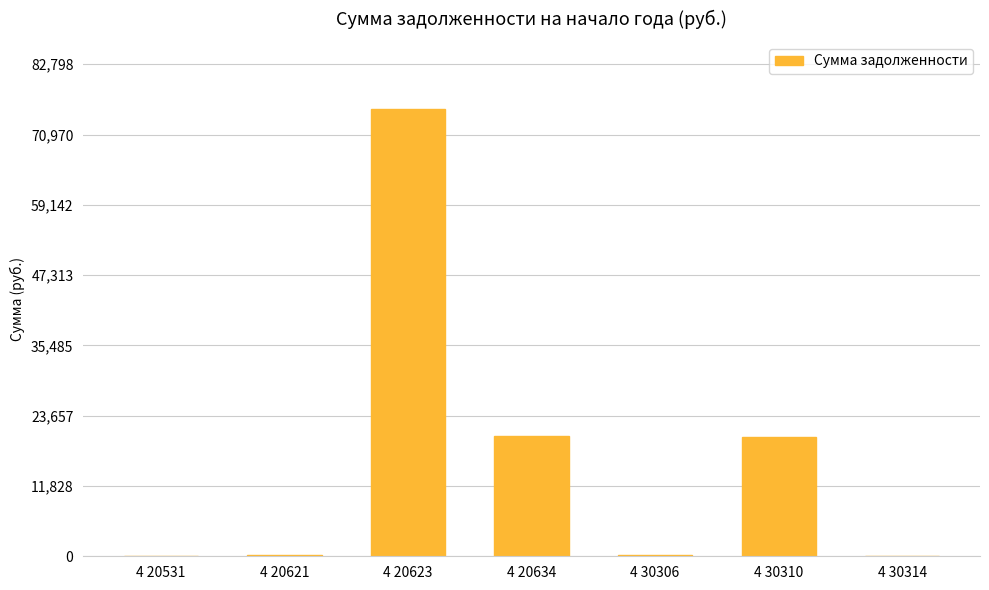

The value at 4 20634 is 20208.8. True or false?

True